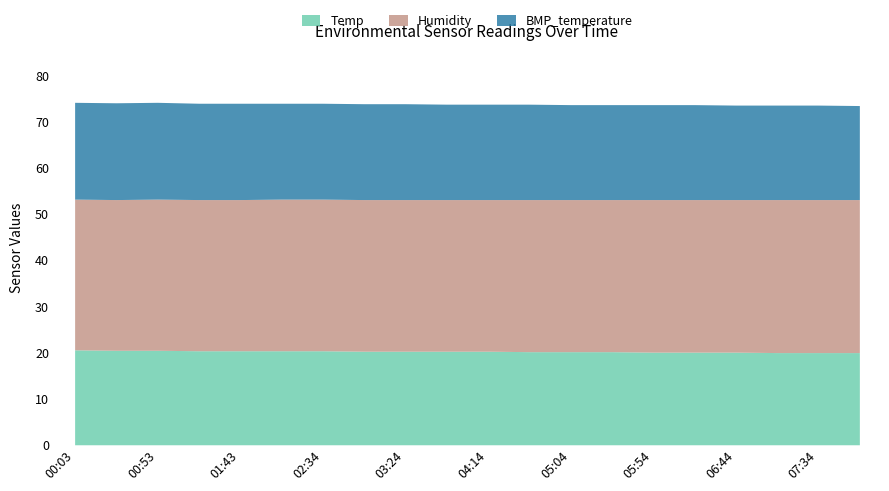

Between 05:04 and 06:44, which is larger?

05:04